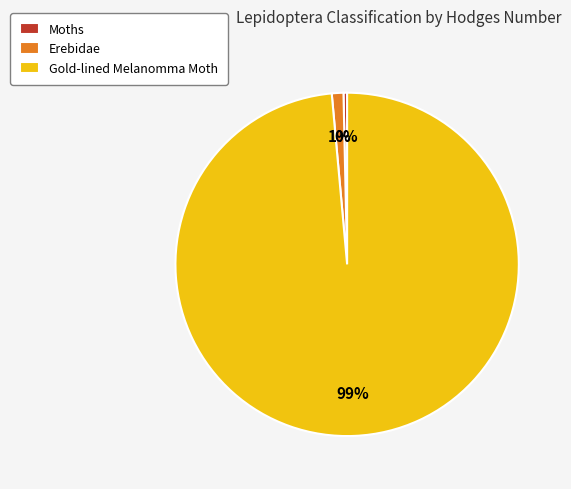

Rank the categories by value from highest to lowest.

Gold-lined Melanomma Moth, Erebidae, Moths